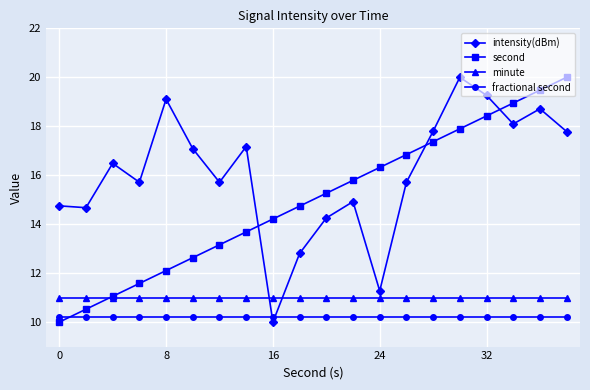

What is the minimum value for fractional second?

10.2